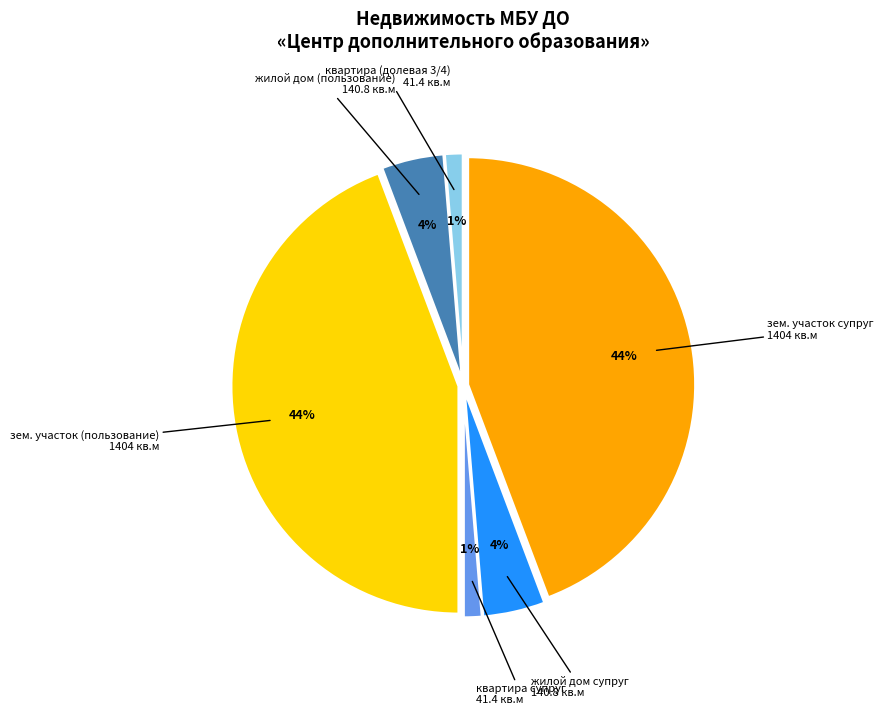

Is there a majority slice in this chart?

No